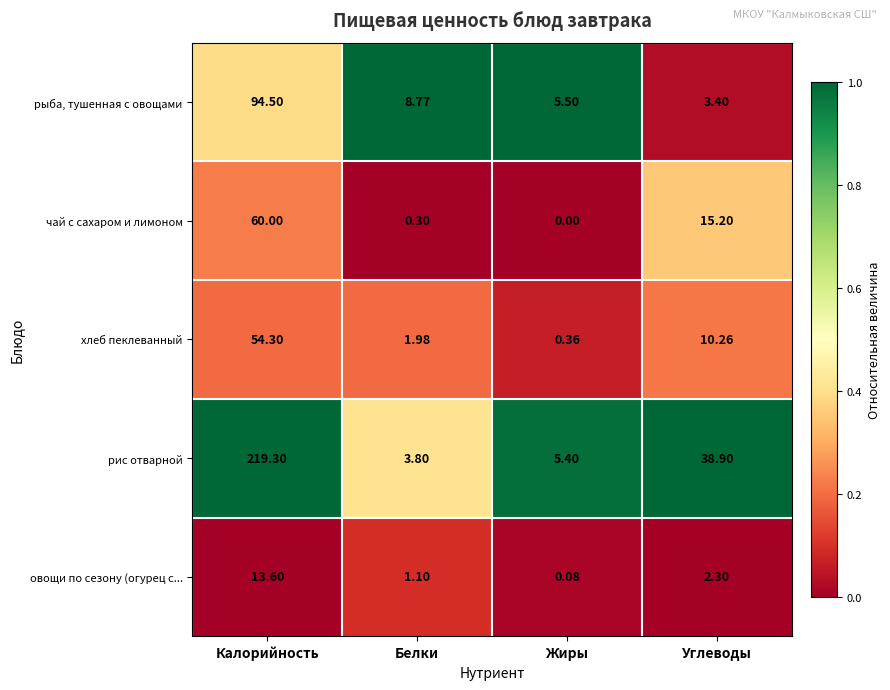

Rank the series at Углеводы from lowest to highest value.

овощи по сезону (огурец с..., рыба, тушенная с овощами, хлеб пеклеванный, чай с сахаром и лимоном, рис отварной